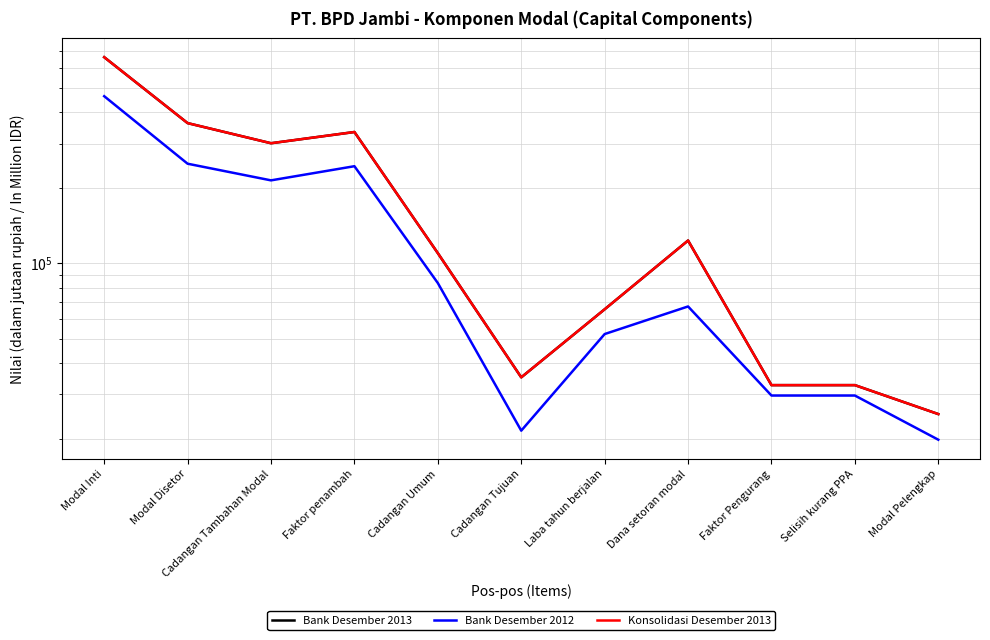

Reading right to left, extract all data points from this chart.

Bank Desember 2013: Modal Pelengkap=25060	Selisih kurang PPA=32686	Faktor Pengurang=32686	Dana setoran modal=123247	Laba tahun berjalan=65570	Cadangan Tujuan=35105	Cadangan Umum=109764	Faktor penambah=333686	Cadangan Tambahan Modal=301000	Modal Disetor=362076	Modal Inti=663076
Bank Desember 2012: Modal Pelengkap=19808	Selisih kurang PPA=29709	Faktor Pengurang=29709	Dana setoran modal=67293	Laba tahun berjalan=52236	Cadangan Tujuan=21523	Cadangan Umum=83416	Faktor penambah=243792	Cadangan Tambahan Modal=214083	Modal Disetor=249426	Modal Inti=463504
Konsolidasi Desember 2013: Modal Pelengkap=25060	Selisih kurang PPA=32686	Faktor Pengurang=32686	Dana setoran modal=123247	Laba tahun berjalan=65570	Cadangan Tujuan=35105	Cadangan Umum=109764	Faktor penambah=333686	Cadangan Tambahan Modal=301000	Modal Disetor=362076	Modal Inti=663076